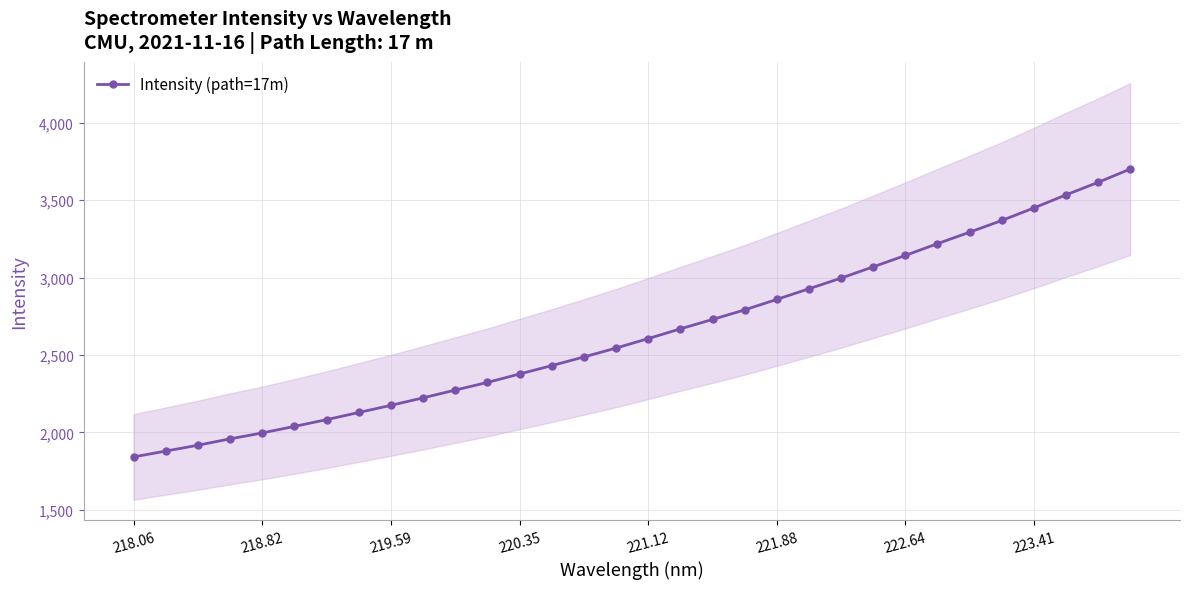

What is the value of the 24th point from the left?

3069.6